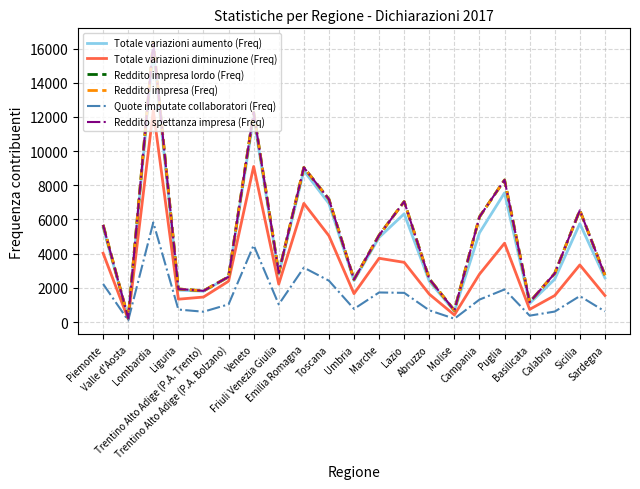

What is the highest value of the Quote imputate collaboratori (Freq) series?

5826